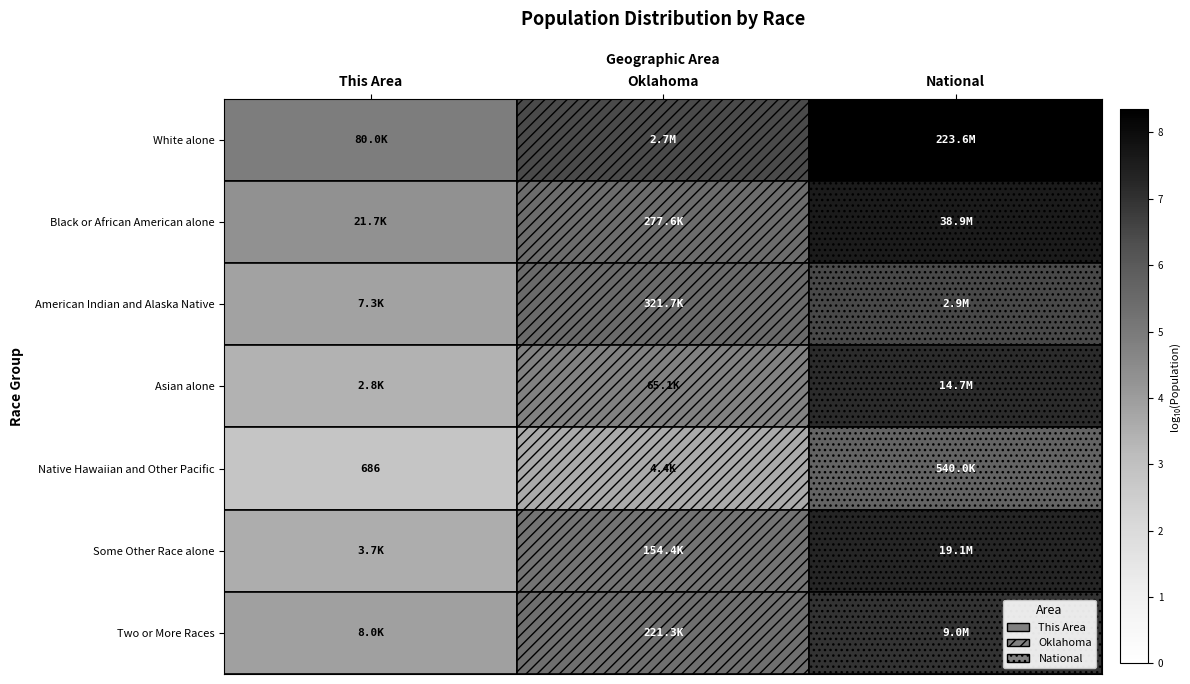

The Asian alone series shows 9.8 at National. True or false?

False